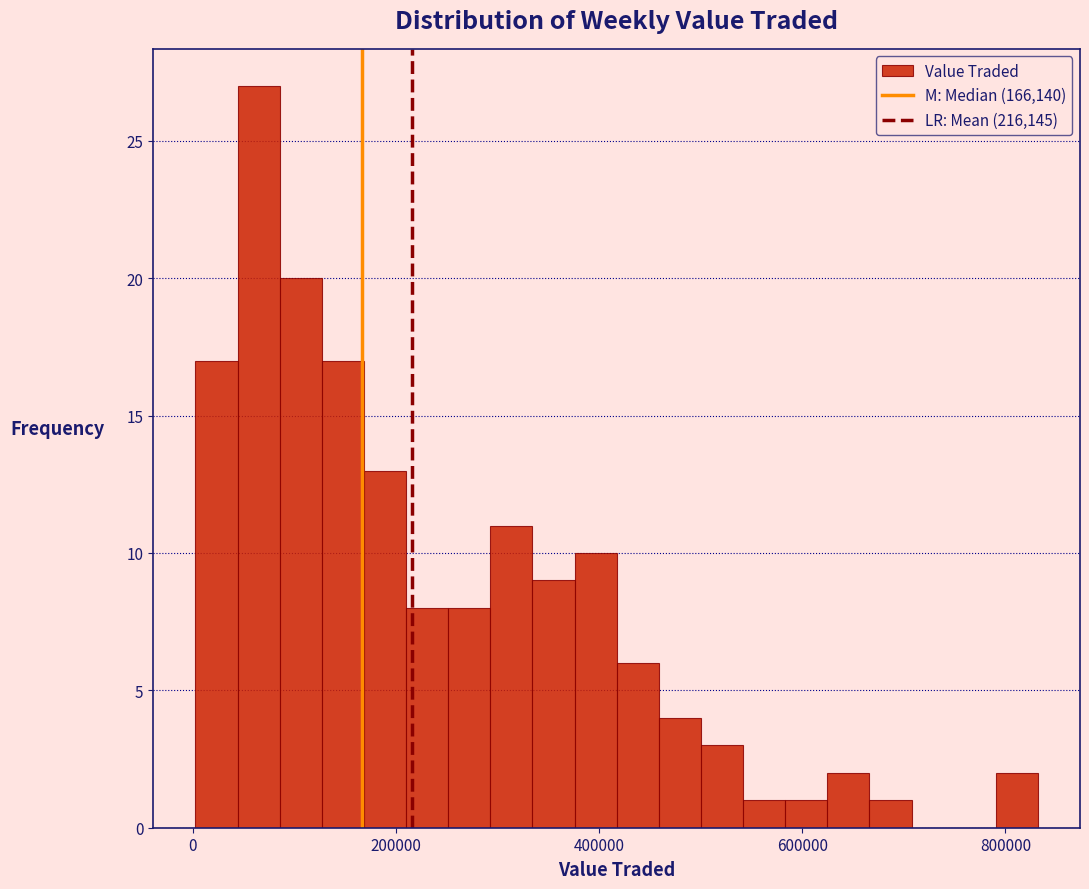

Around what value on the x-axis is the tallest bar? Give the approximate position of its centre, as read against the axis.

60000